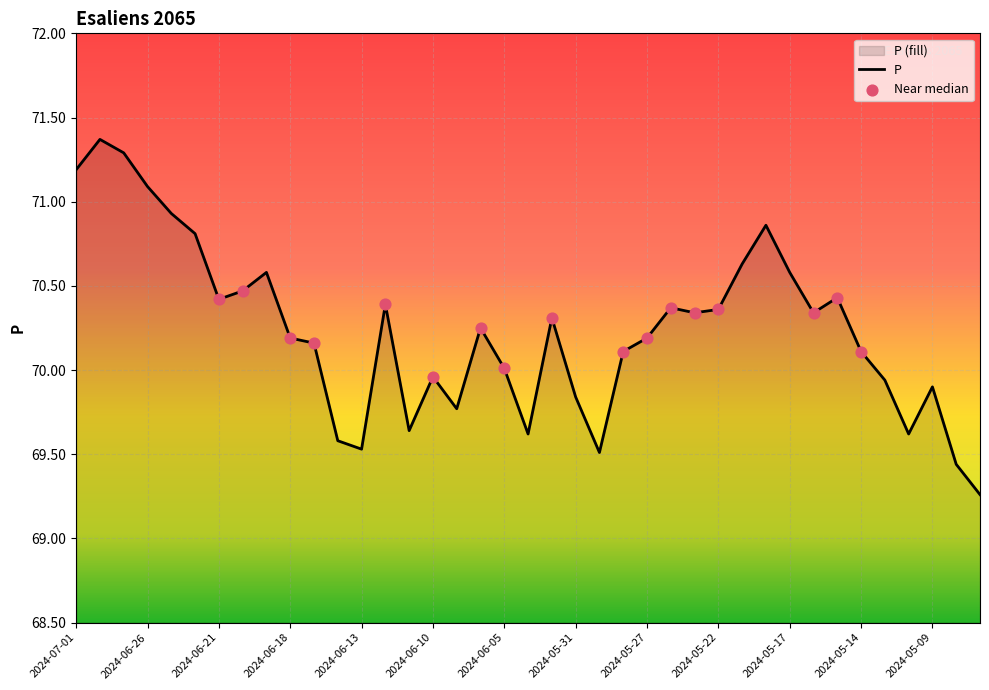

What is the change in value from 2024-06-13 to 2024-06-06?

+0.7